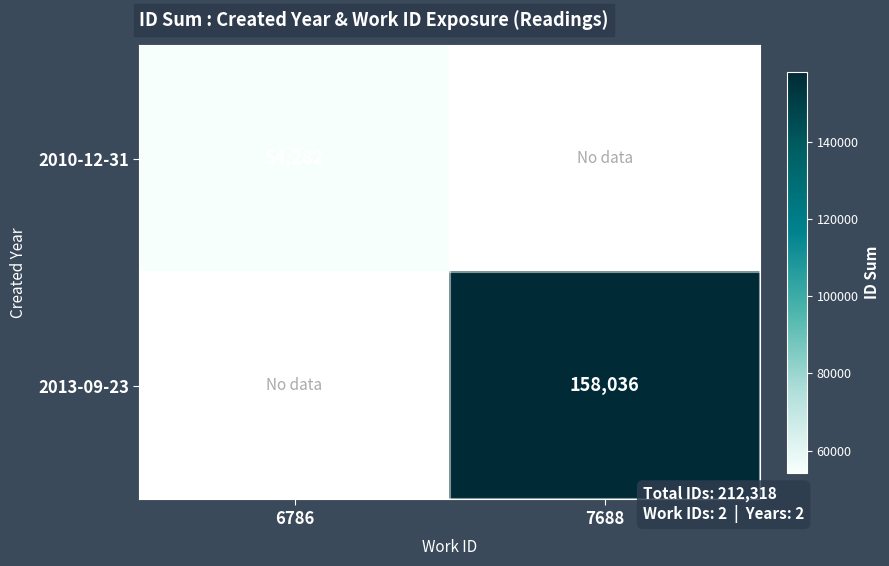

How many categories are shown in the chart?

2